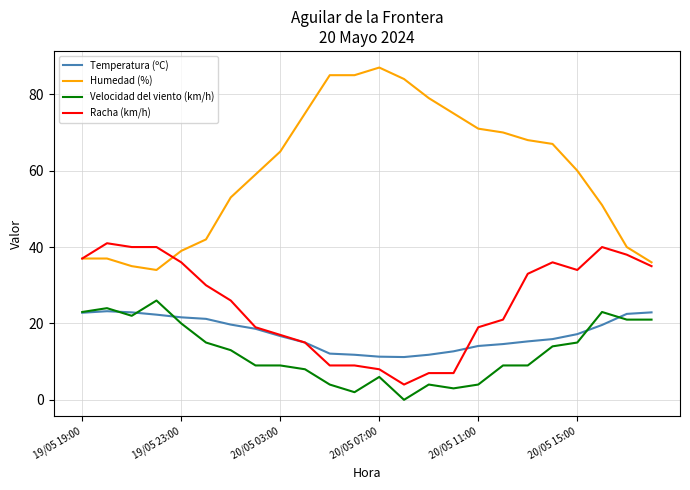

Which series has the widest spread of values?

Humedad (%)